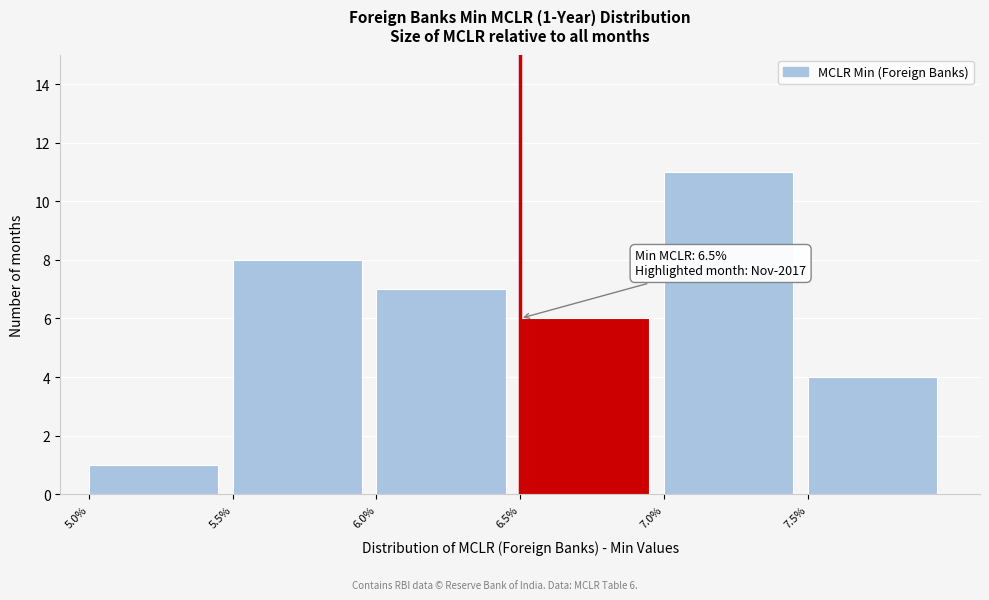

Over which range of the x-axis is the bar tallest?

7.0 to 7.5